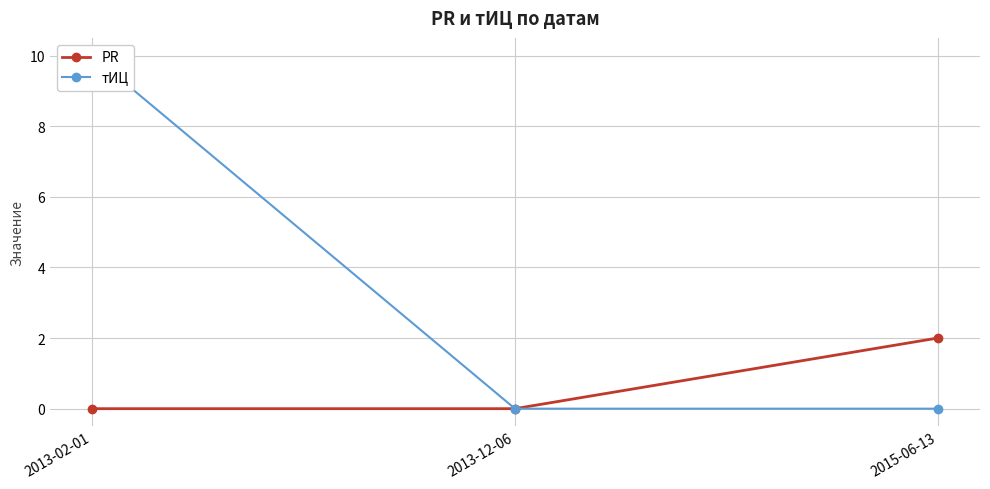

Count the number of categories in the chart.

3